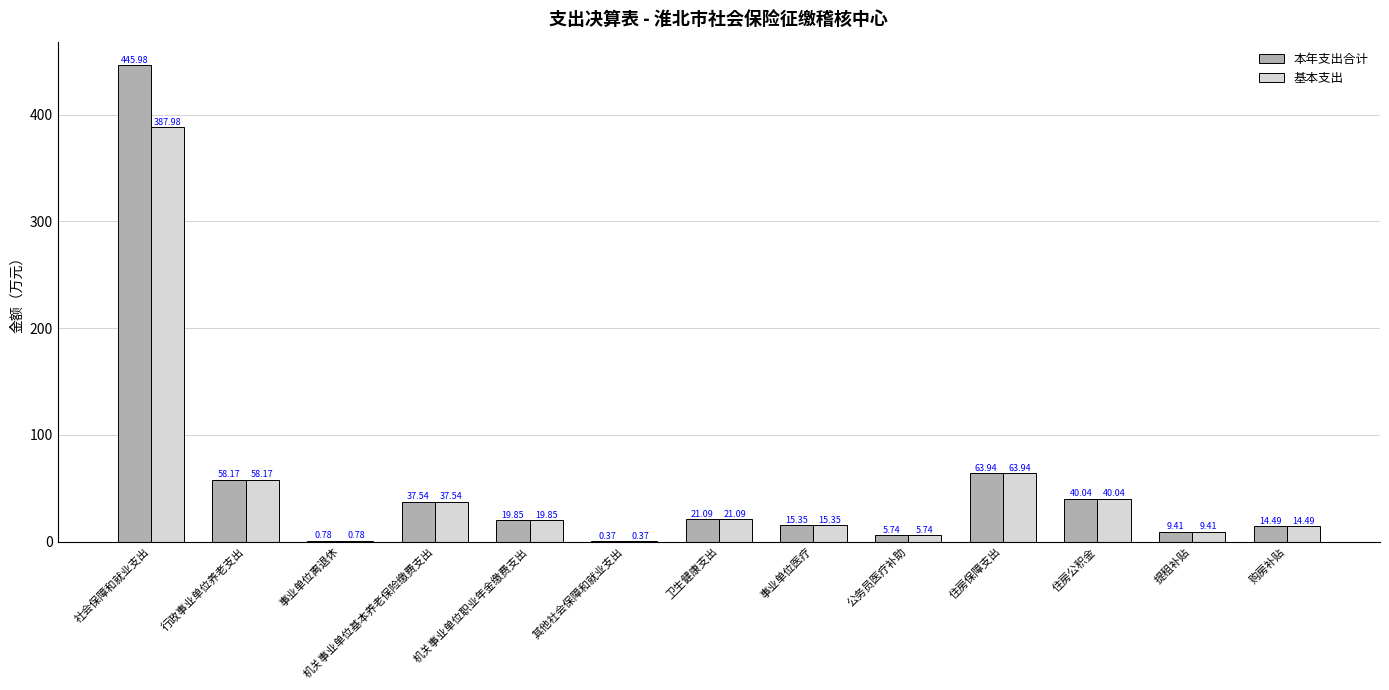

What is the total value across all series at 提租补贴?

18.8